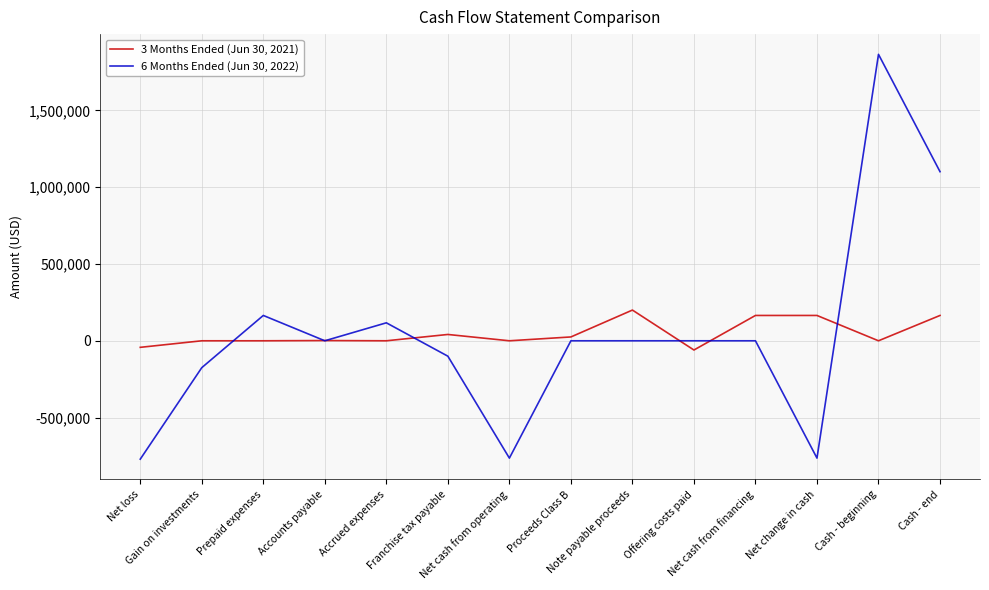

What value does the 3 Months Ended (Jun 30, 2021) series have at Offering costs paid, to the nearest 100?

-60100